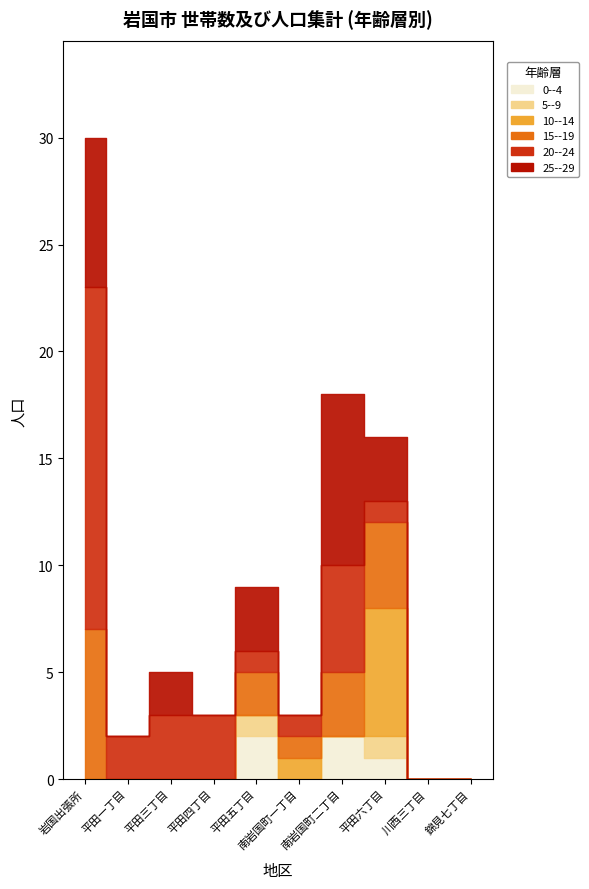

Rank the categories by 5--9 value from lowest to highest.

岩国出張所, 平田一丁目, 平田三丁目, 平田四丁目, 南岩国町一丁目, 南岩国町二丁目, 川西三丁目, 錦見七丁目, 平田五丁目, 平田六丁目